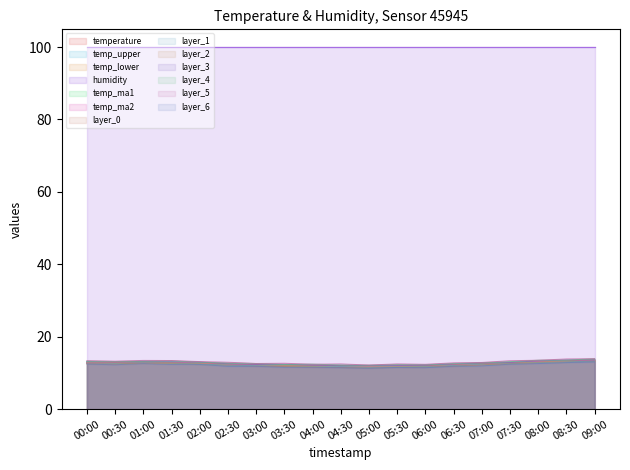

True or false: temp_ma1 has more than 0 points higher than both neighbors.

True